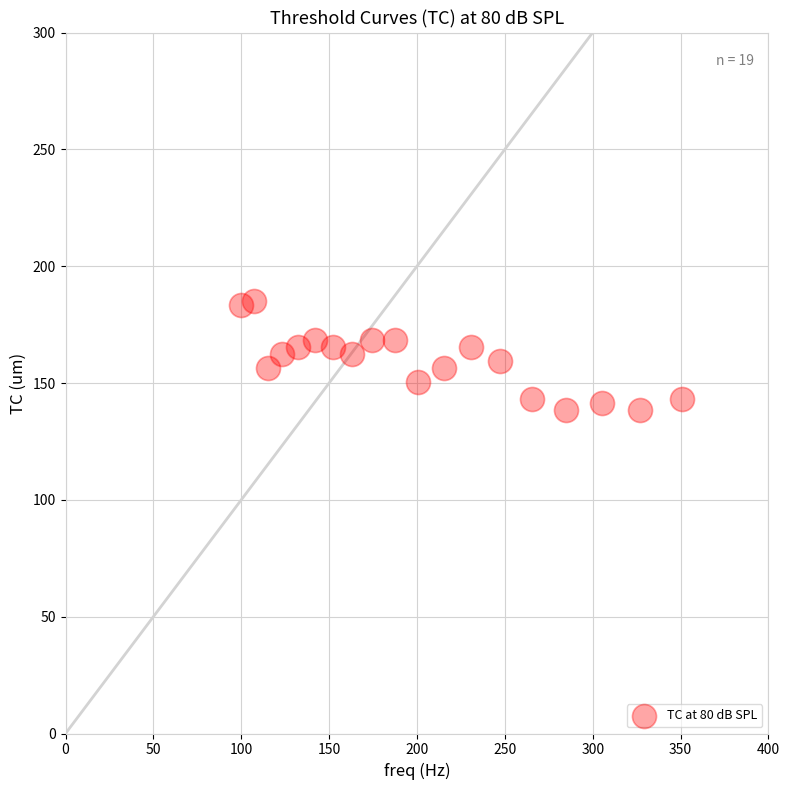

What is the range of Y values (max minus min)?

46.5